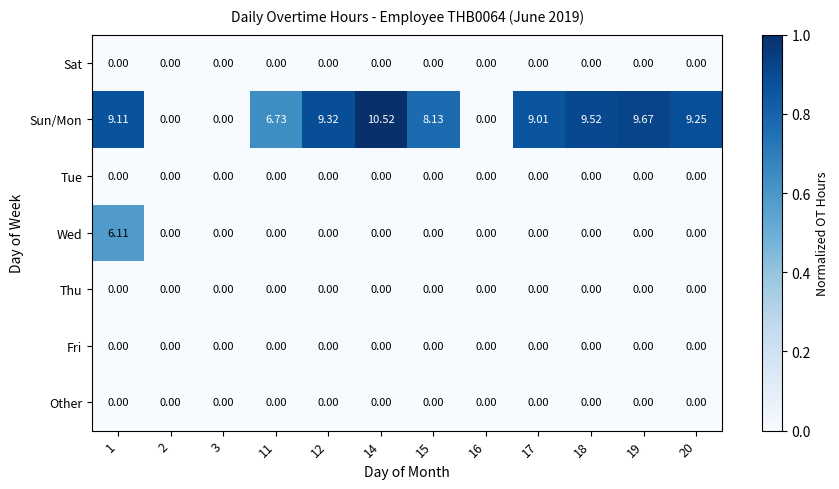

Count the number of data series in this chart.

7